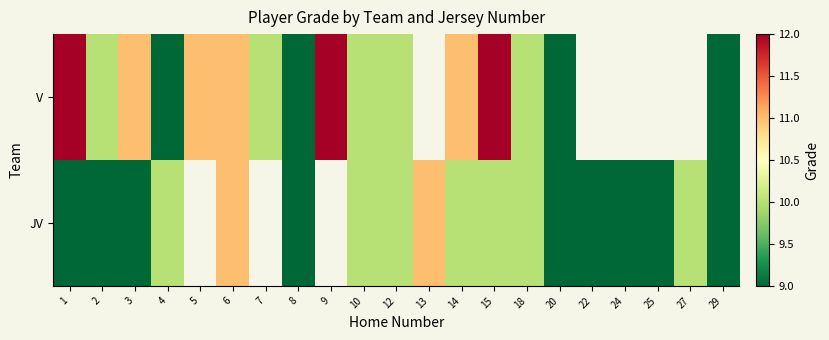

What is the minimum value for JV?

9.0